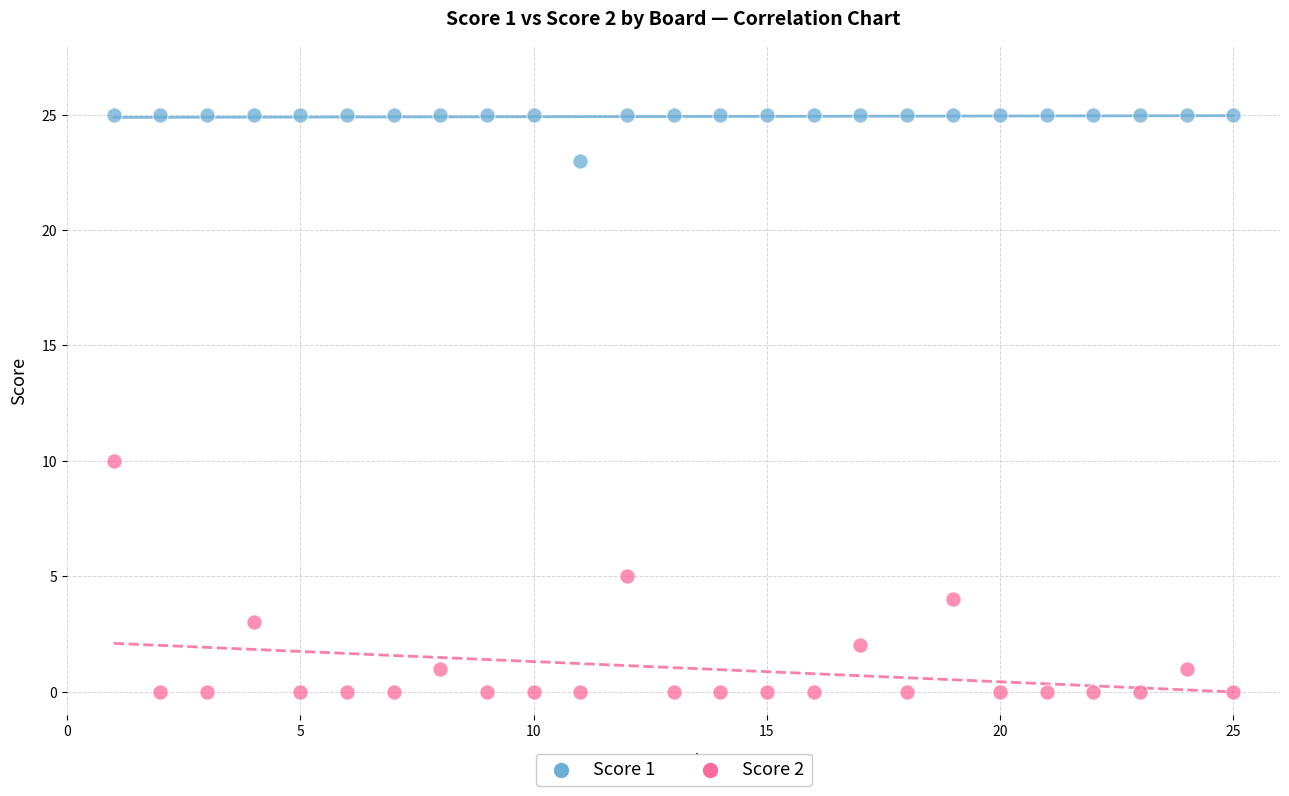

Which series contains the lowest Y value?

Score 2